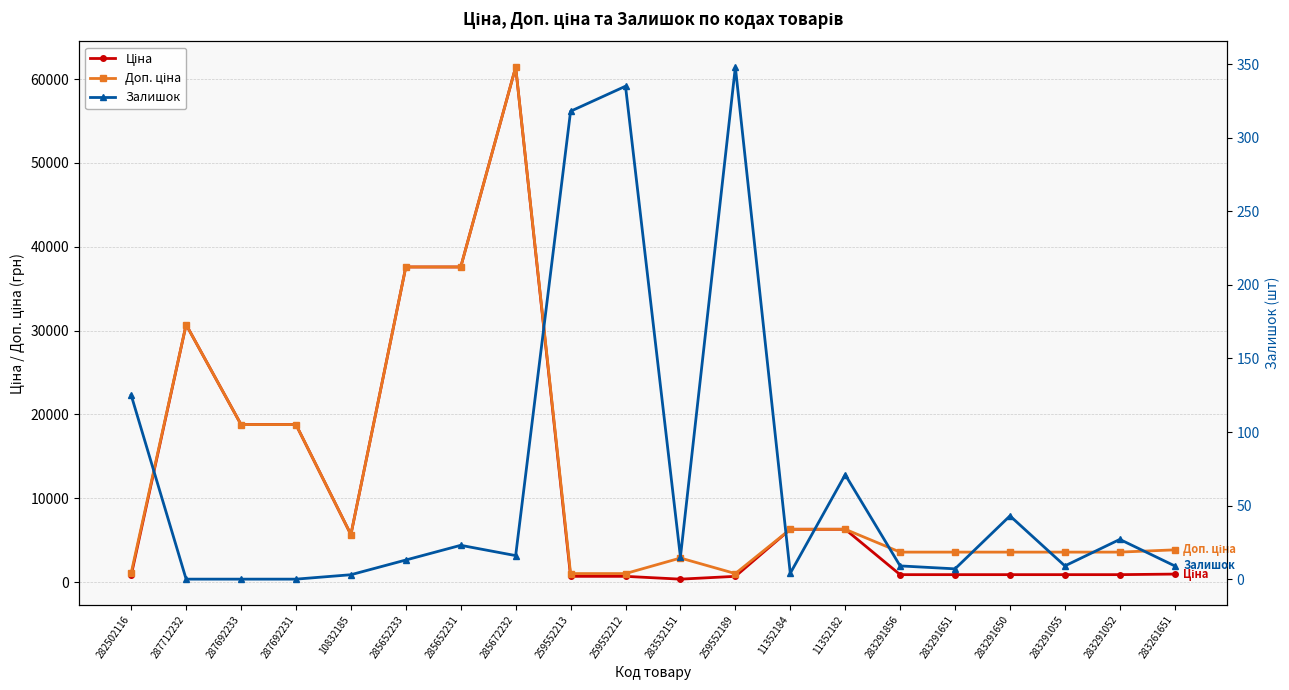

At which label is Залишок closest to 174?

282502116